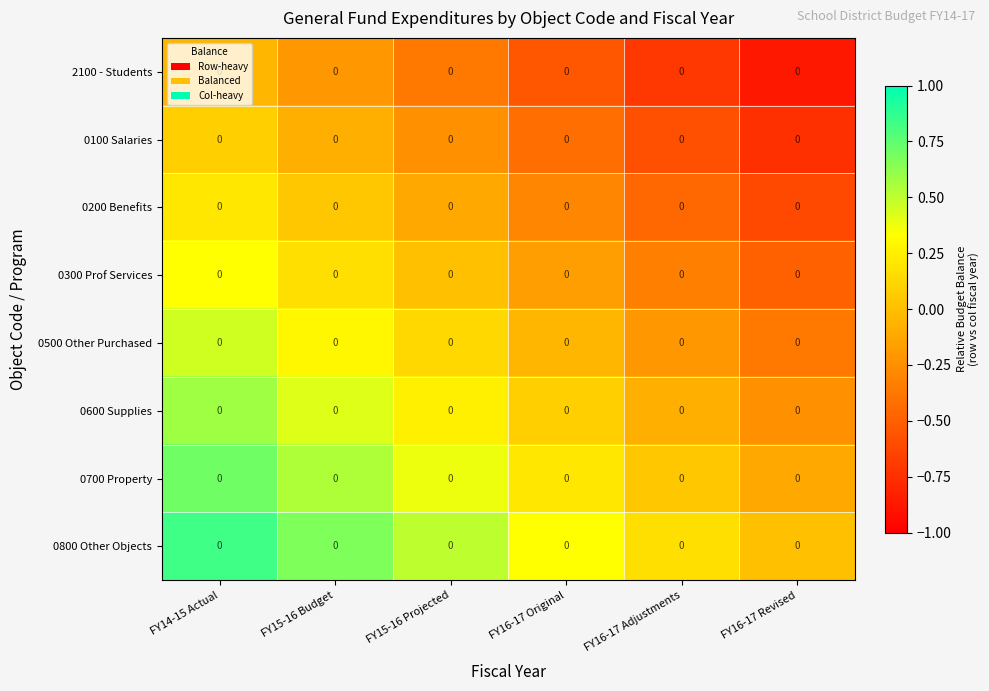

What is the spread (max minus min) of values at FY16-17 Adjustments?

0.9